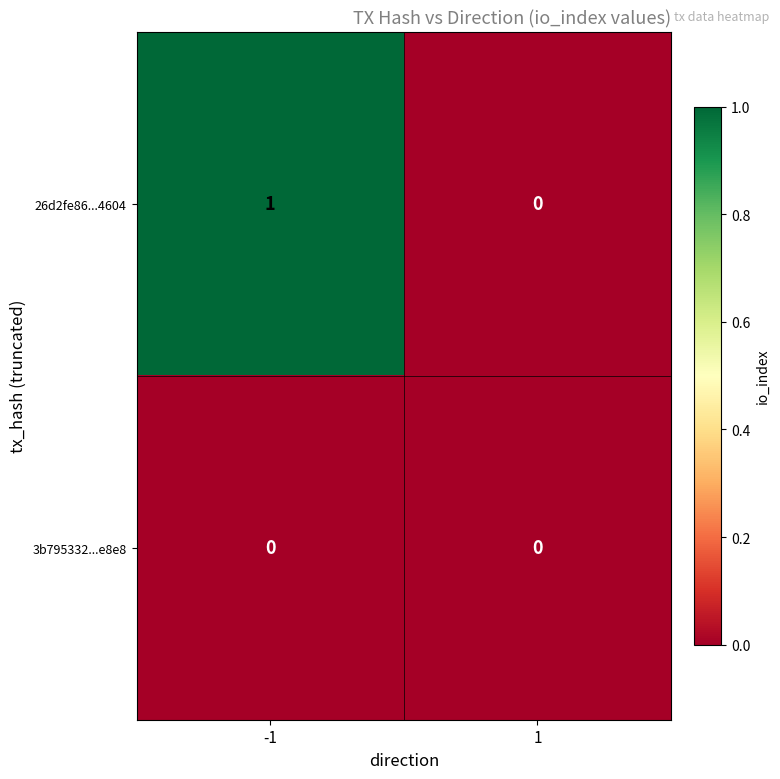

The value of 3b795332...e8e8 at -1 is 0. True or false?

True